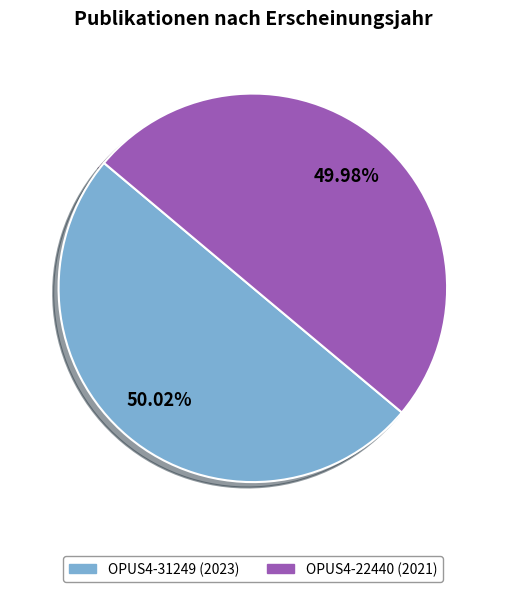

Count the number of slices in the pie.

2